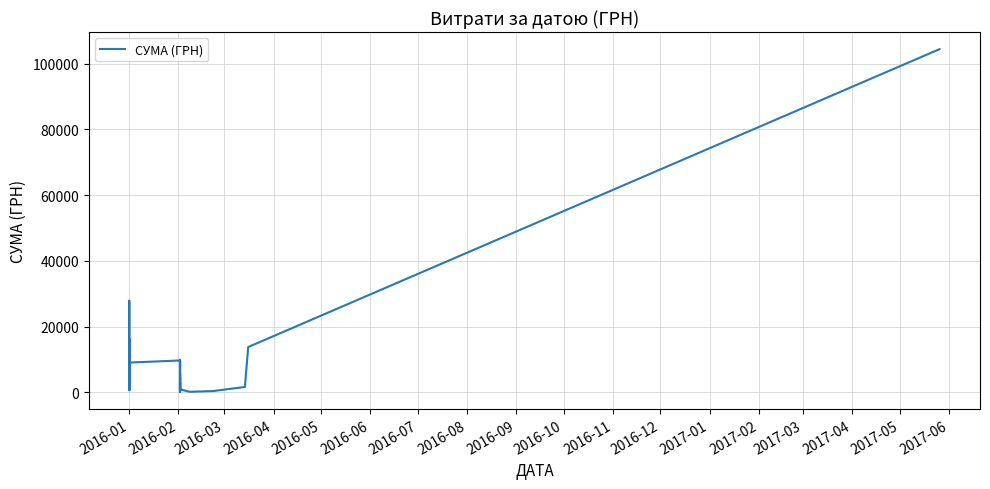

How many lines are shown in the chart?

1